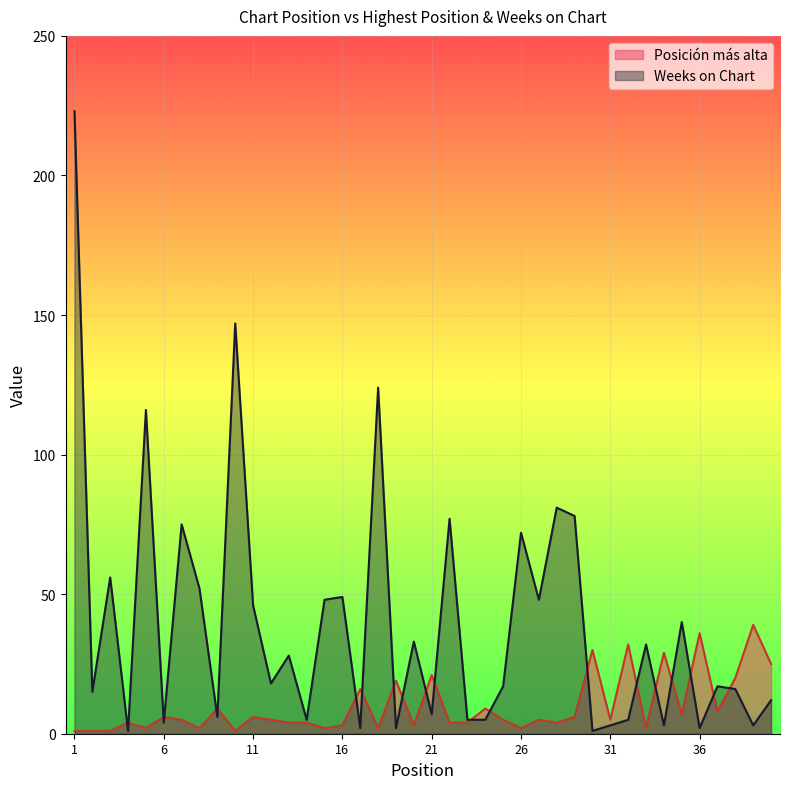

True or false: Posicion mas alta has more than 0 interior local peaks.

True